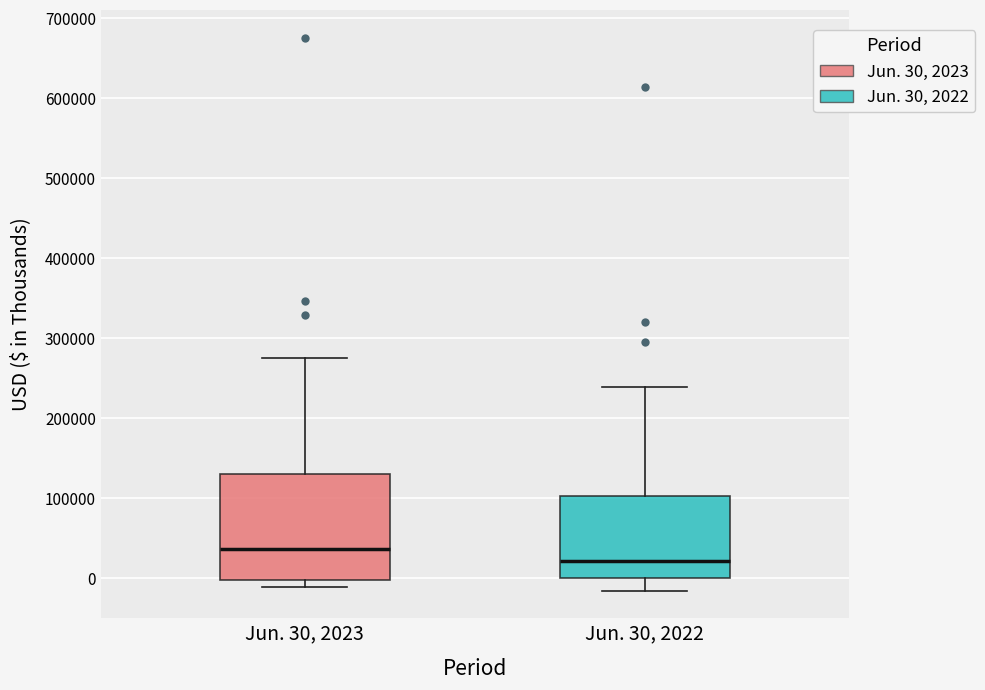

Which box's median line is the highest?

Jun. 30, 2023